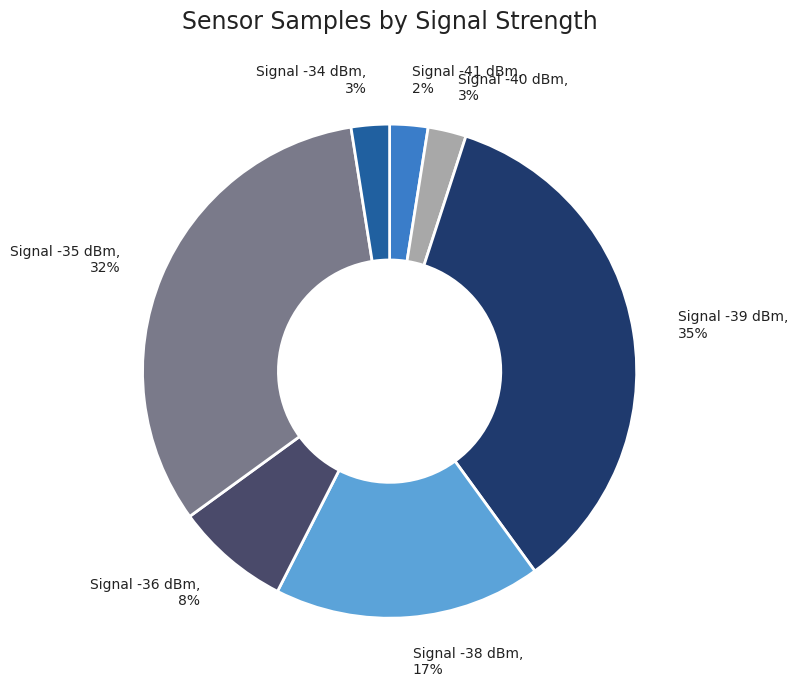

Which category has the biggest portion of the pie?

Signal -39 dBm